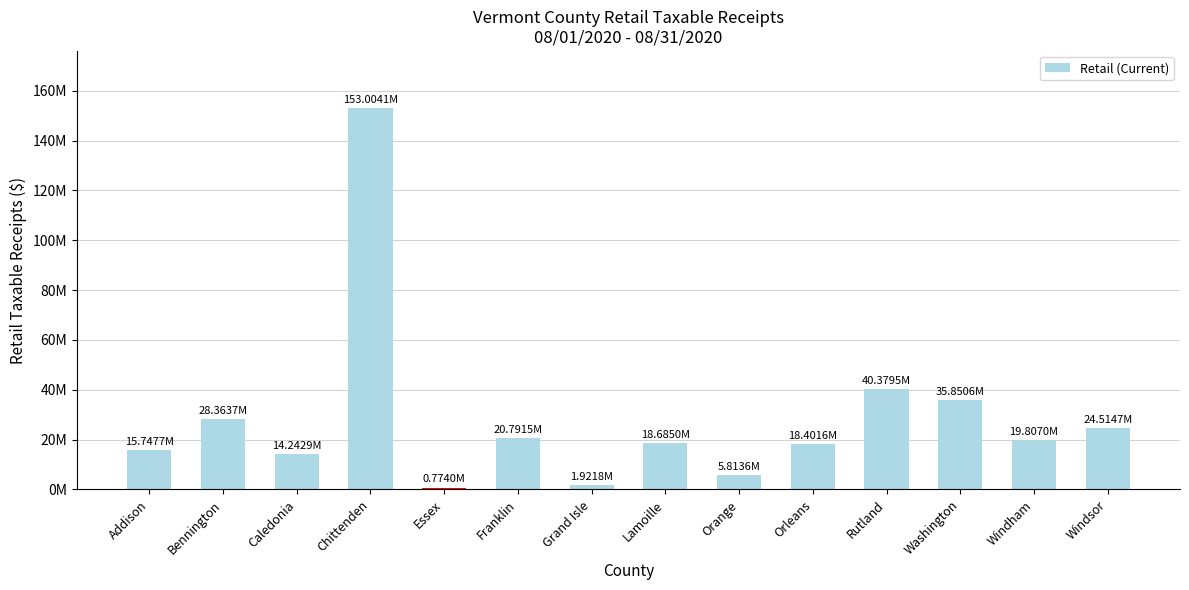

At which label does the data first exceed 19807013?

Bennington